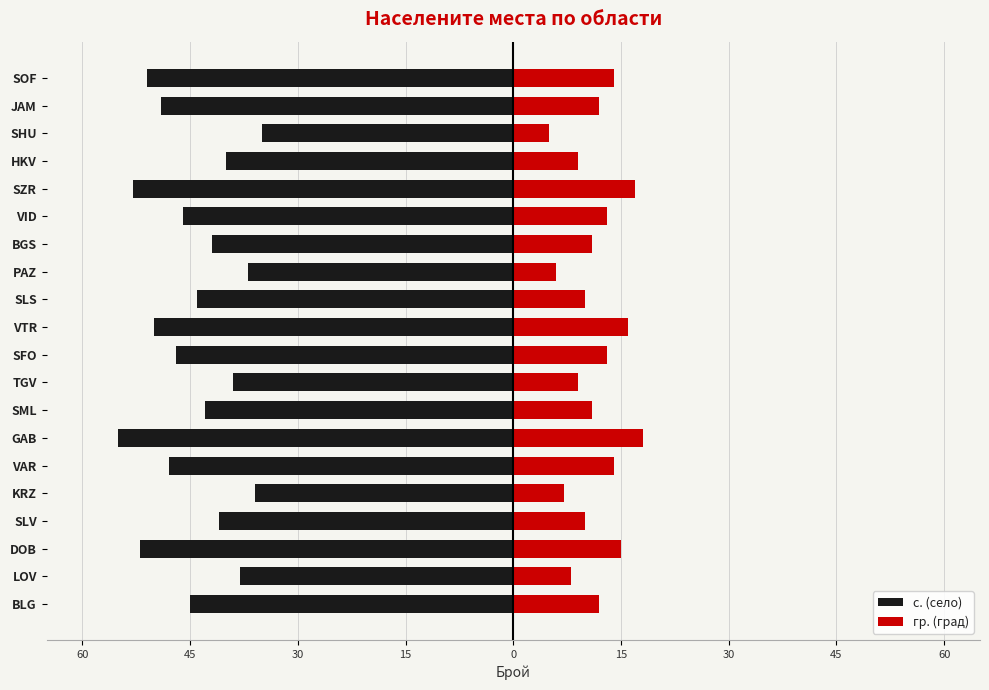

What is the average value of the с. (село) series?

-45